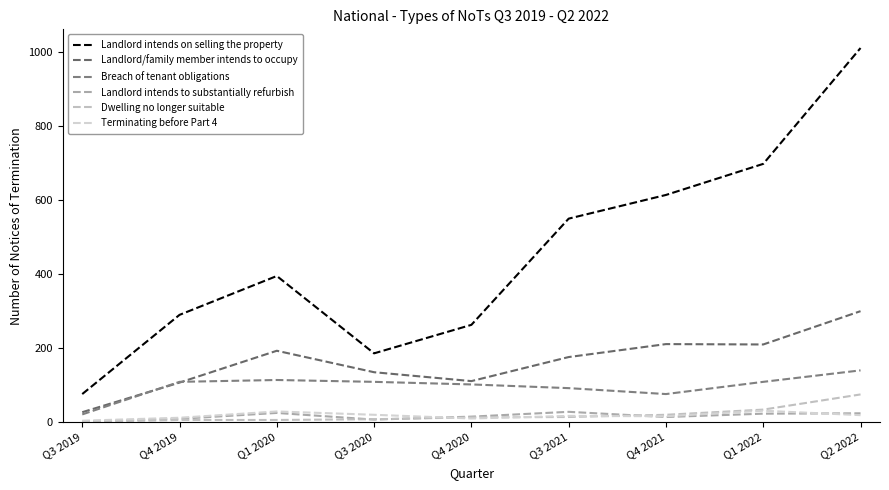

The Terminating before Part 4 series shows 4 at Q3 2019. True or false?

True